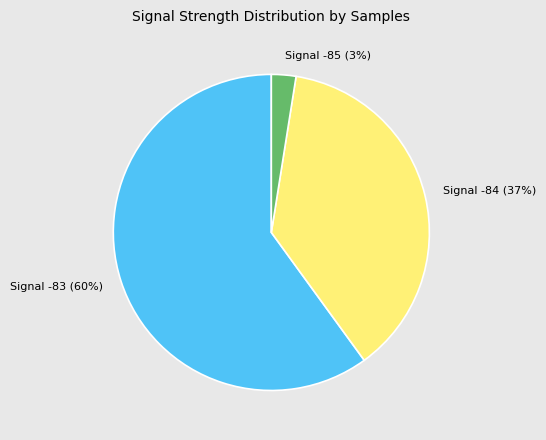

Which slice represents more than half of the pie?

Signal -83